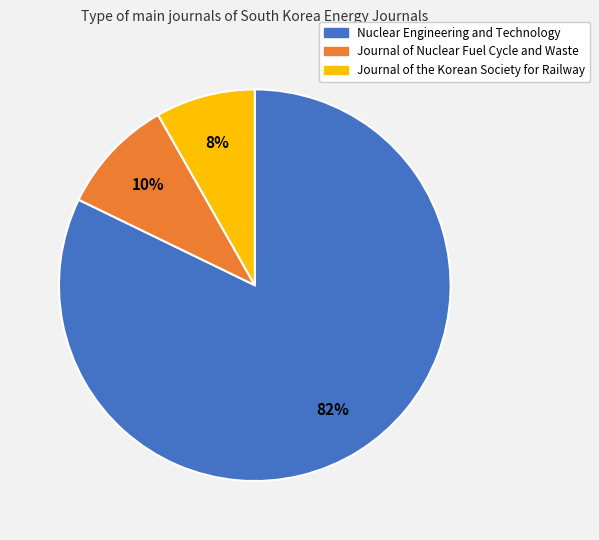

Combined, do Journal of Nuclear Fuel Cycle and Waste and Nuclear Engineering and Technology account for over 50%?

Yes